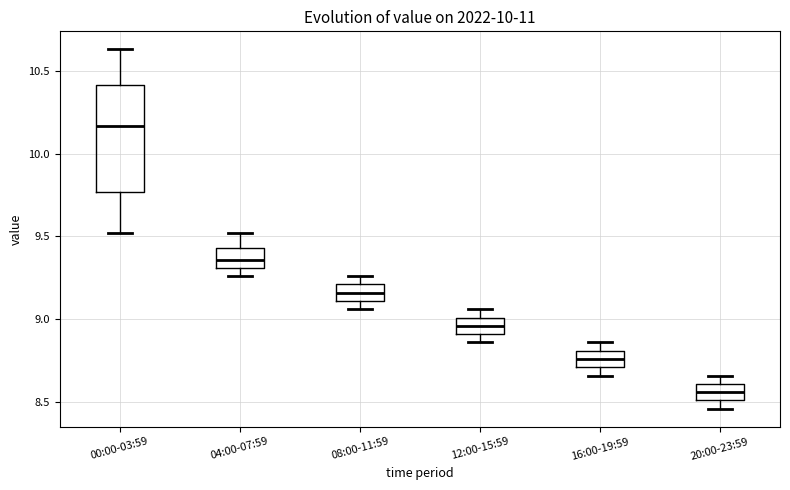

Reading left to right, transcribe this box plot: for each box, give where its median line is, the range the box spans, and where its two whiskers end, as read against the y-axis. The values are not printed on the chart, so give them approximately, as read against the axis.

00:00-03:59: median 10.15, box 9.75 to 10.40, whiskers 9.50 to 10.65
04:00-07:59: median 9.35, box 9.30 to 9.45, whiskers 9.25 to 9.50
08:00-11:59: median 9.15, box 9.10 to 9.20, whiskers 9.05 to 9.25
12:00-15:59: median 8.95, box 8.90 to 9.00, whiskers 8.85 to 9.05
16:00-19:59: median 8.75, box 8.70 to 8.80, whiskers 8.65 to 8.85
20:00-23:59: median 8.55, box 8.50 to 8.60, whiskers 8.45 to 8.65